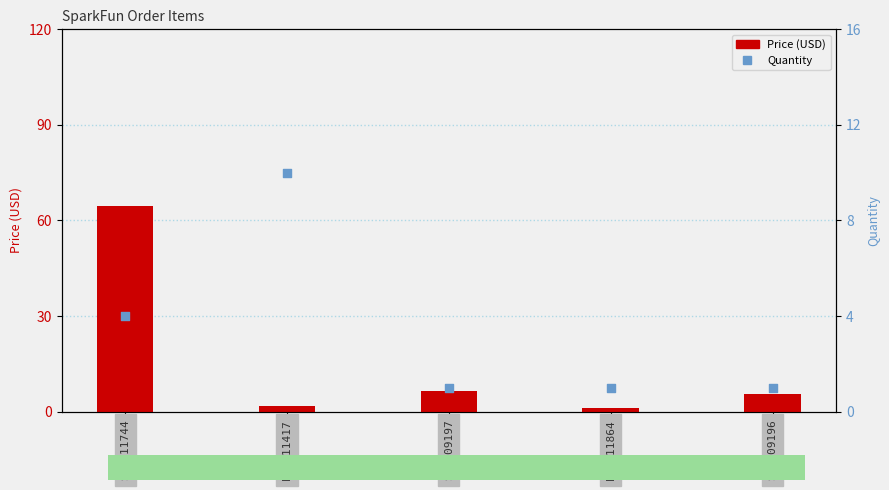

What are all the series names shown in the legend?

Price (USD), Quantity